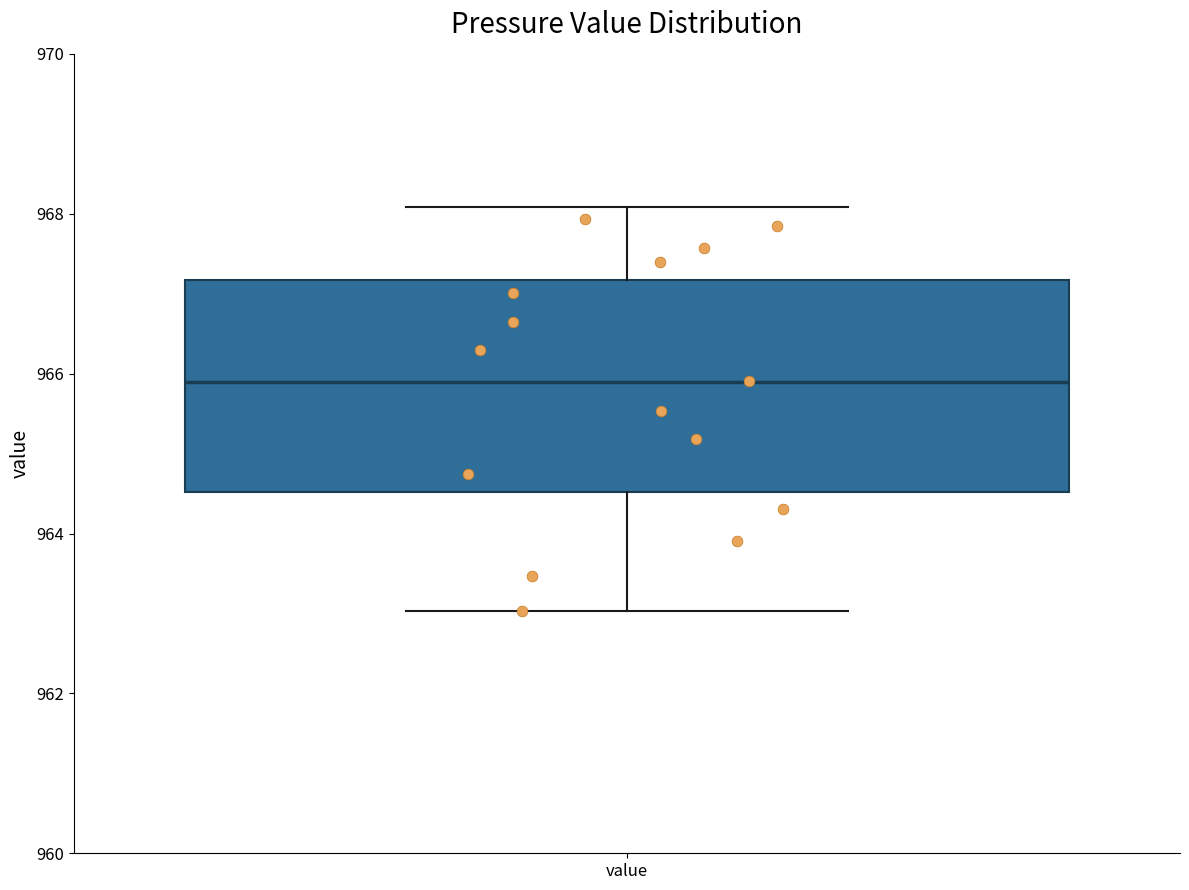

Read this box plot against the y-axis: the position of the median line, the range covered by the box, and the ends of both whiskers. The values are not printed on the chart, so give them approximately, as read against the axis.

median 965.8, box 964.6 to 967.2, whiskers 963.0 to 968.0